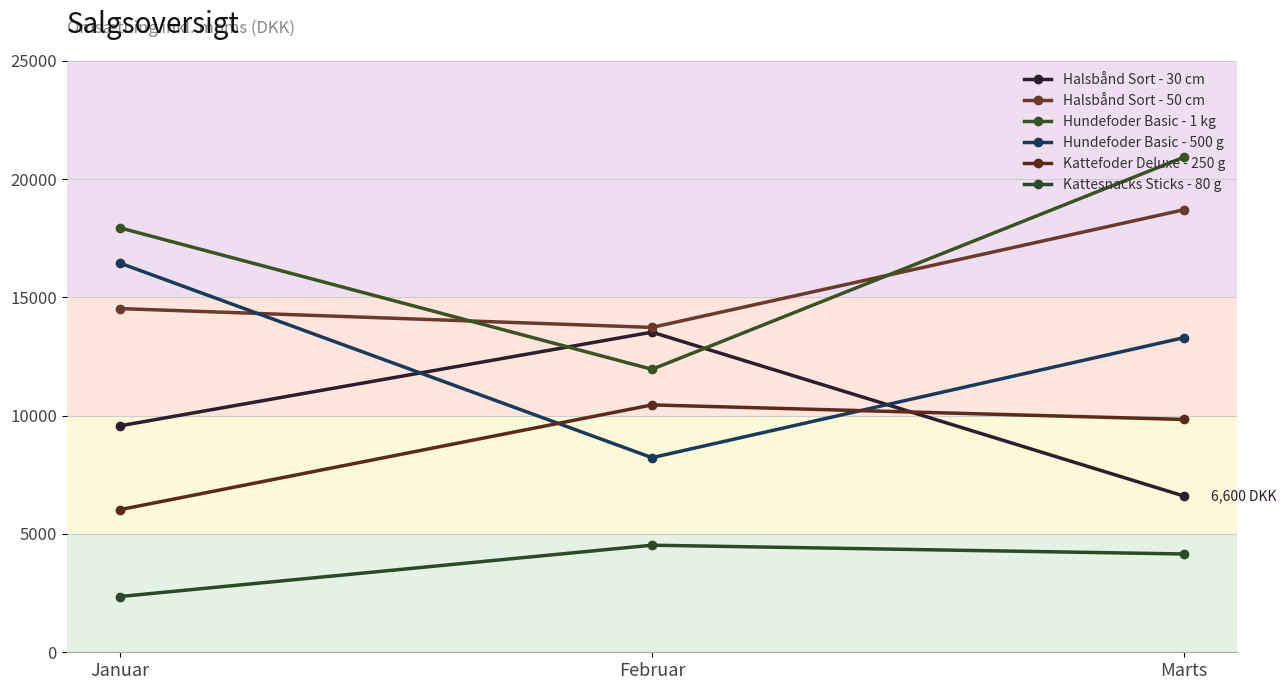

At which category does the chart reach its minimum across all series?

Januar